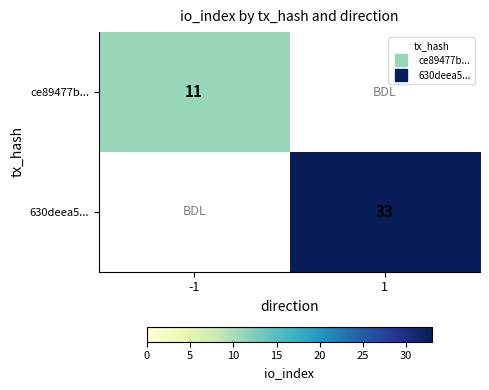

Rank the series by their maximum value, from lowest to highest.

ce89477b..., 630deea5...